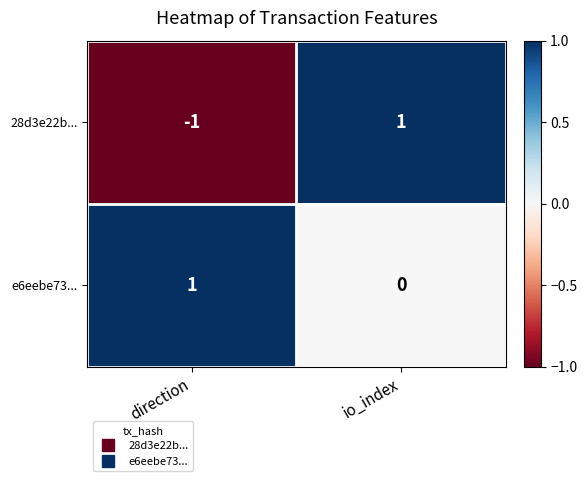

Which category has the lowest value across all series?

direction